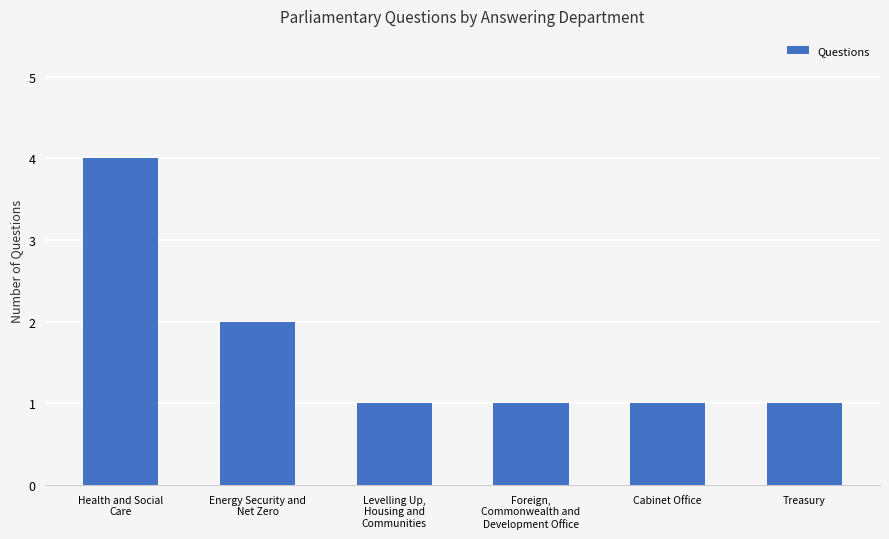

What is the label of the 3rd bar from the left?

Levelling Up,
Housing and
Communities